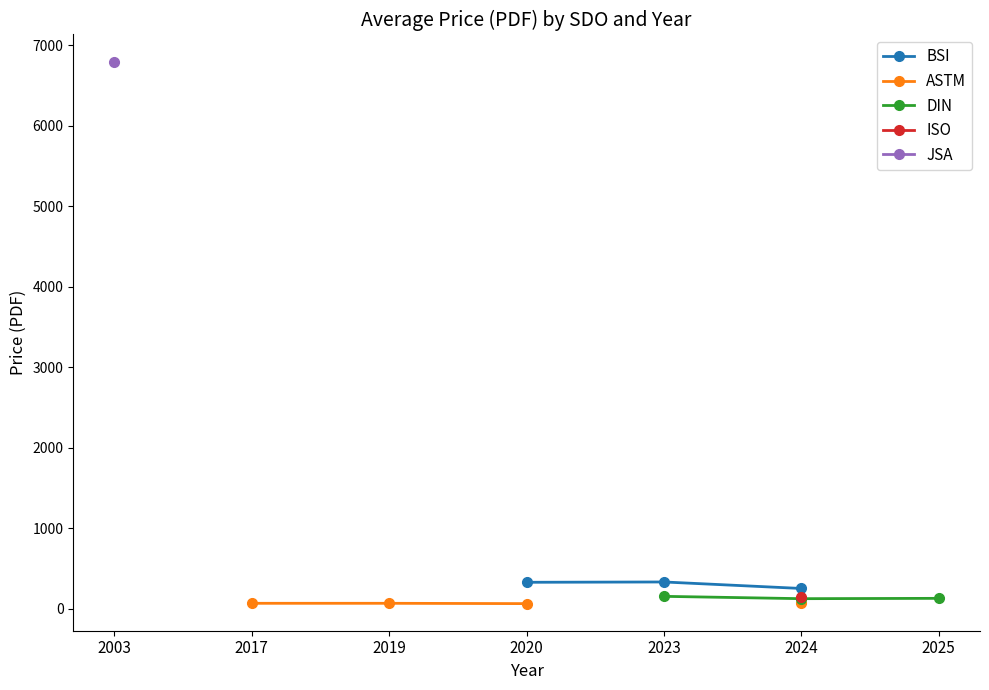

True or false: DIN has more than 0 interior local peaks.

False